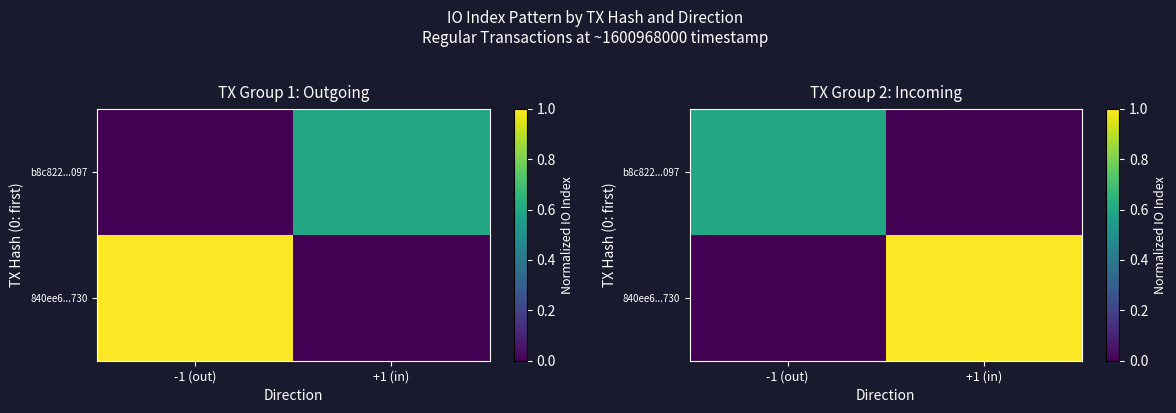

What is the spread (max minus min) of values at +1 (in)?

1.0